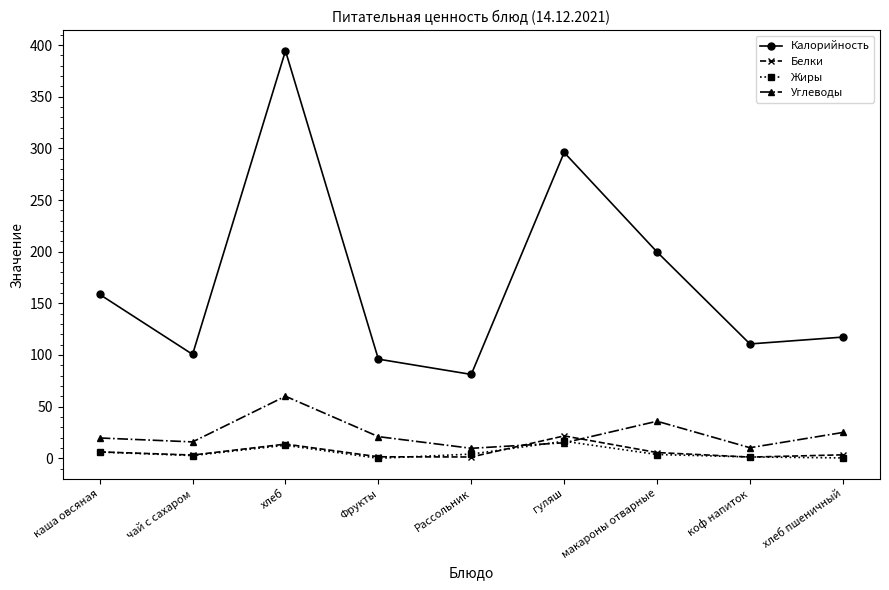

True or false: Углеводы has more than 0 points higher than both neighbors.

True